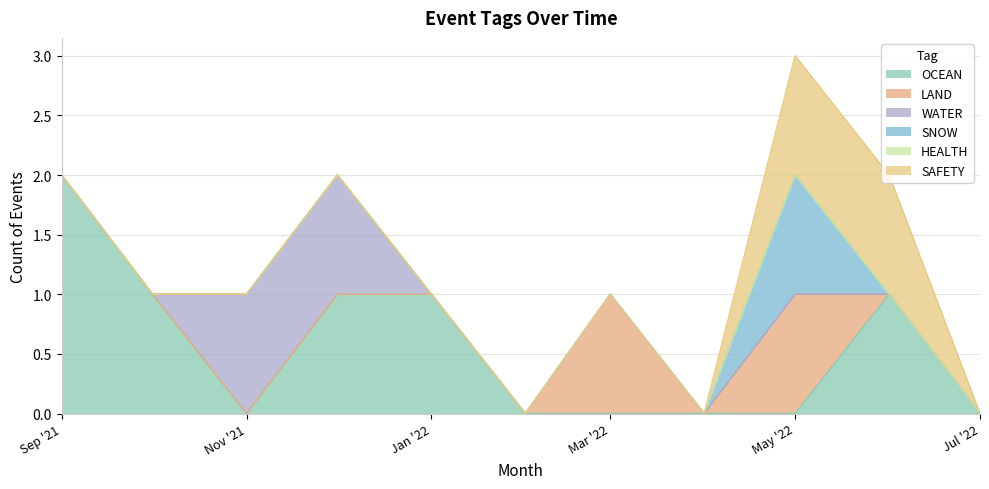

How many positive values does the WATER series have?

2